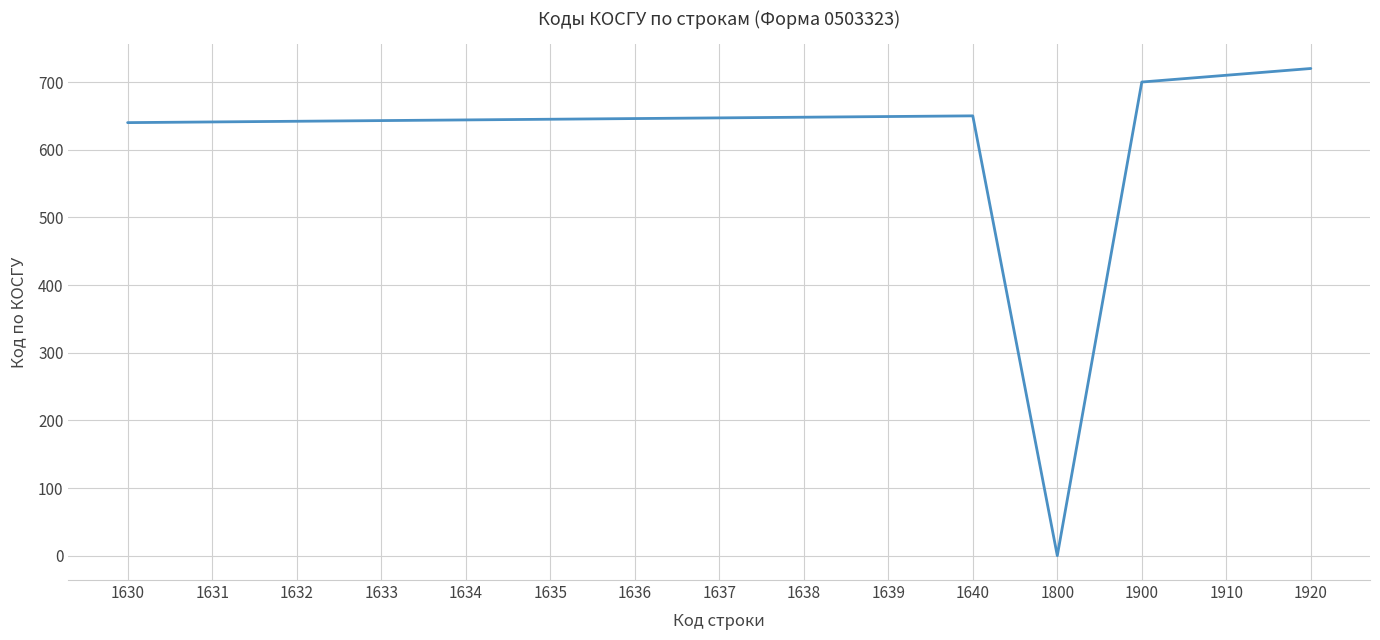

Is it true that the value at 1635 is 1028?

False